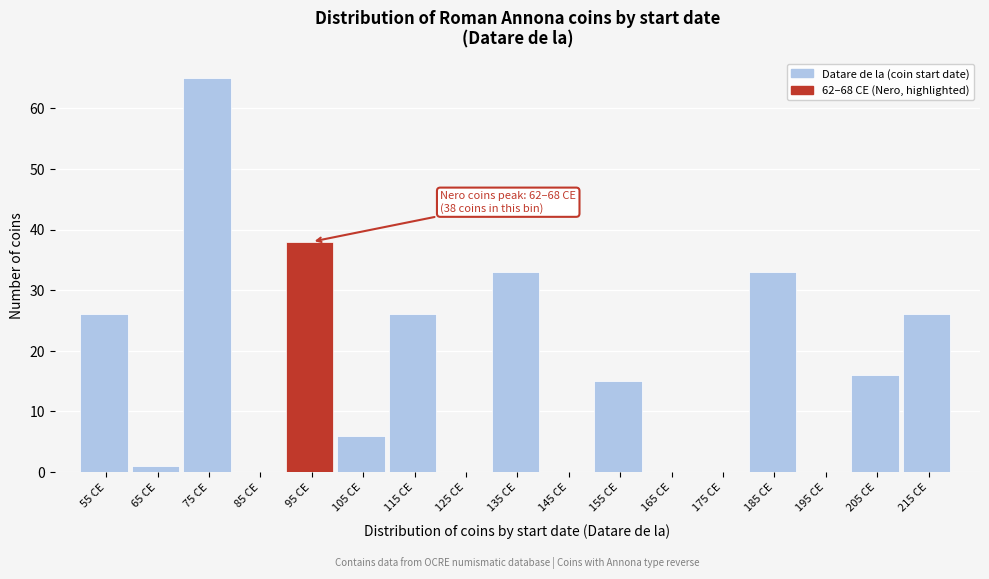

Reading left to right, transcribe all the data shown in this chart.

55 CE=26	65 CE=1	75 CE=65	85 CE=0	95 CE=38	105 CE=6	115 CE=26	125 CE=0	135 CE=33	145 CE=0	155 CE=15	165 CE=0	175 CE=0	185 CE=33	195 CE=0	205 CE=16	215 CE=26